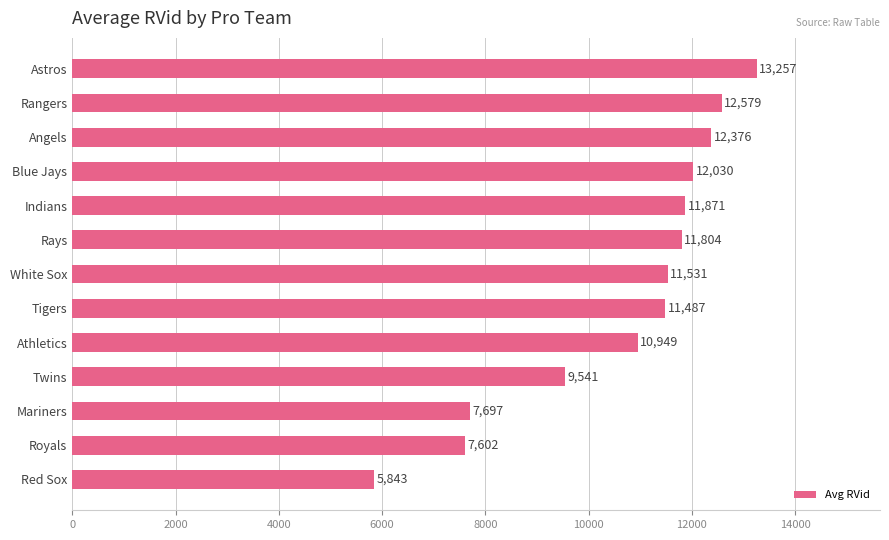

What is the difference between the values at Red Sox and Astros?

7414